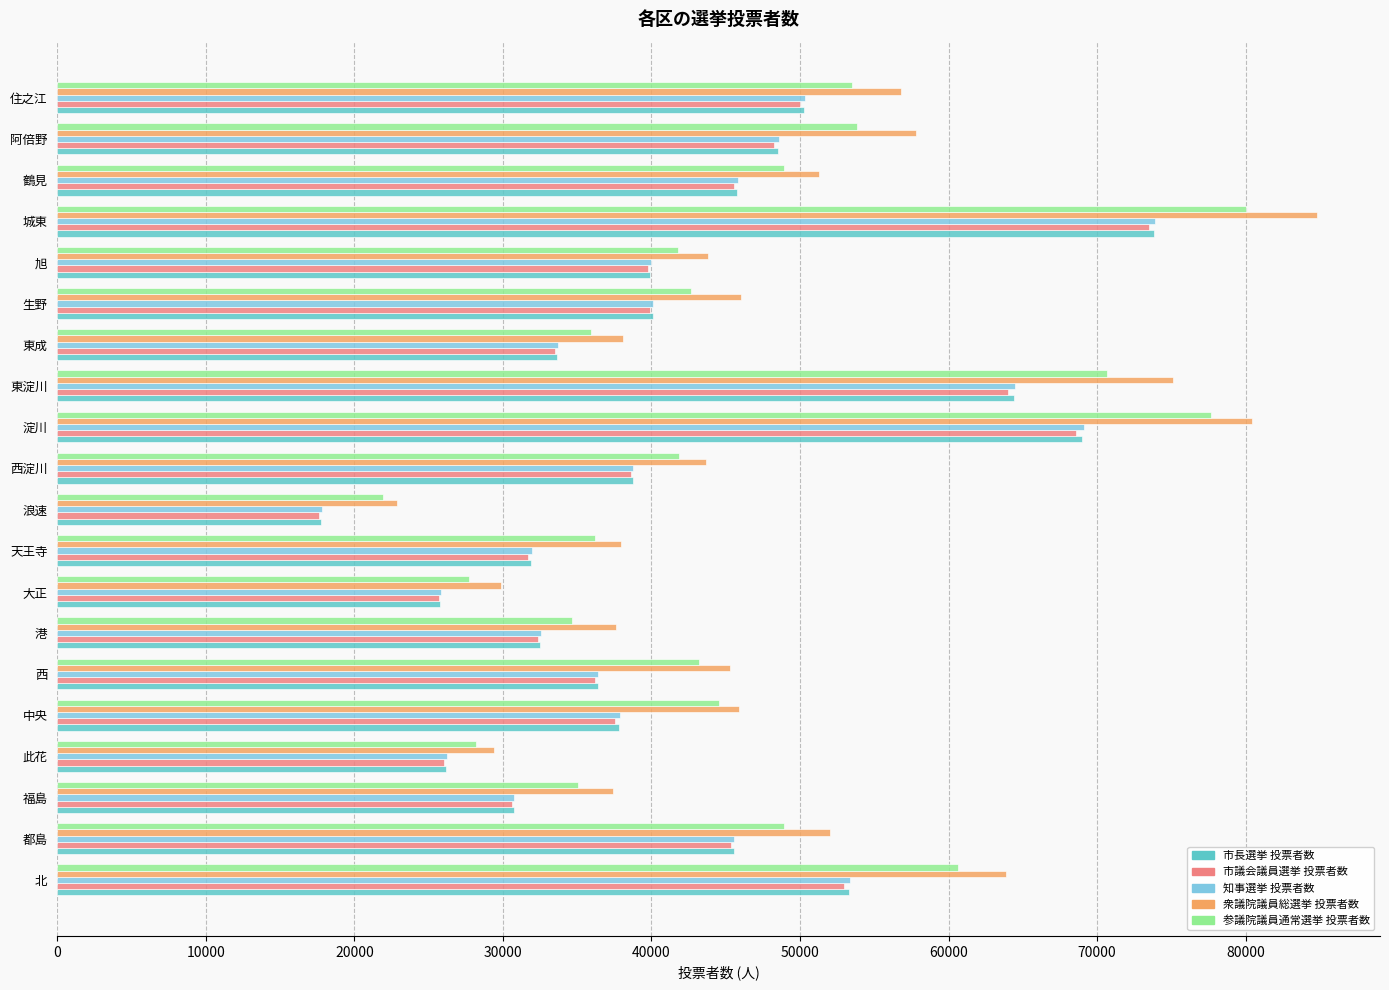

Between 港 and 旭, which series saw the biggest shift?

知事選挙 投票者数